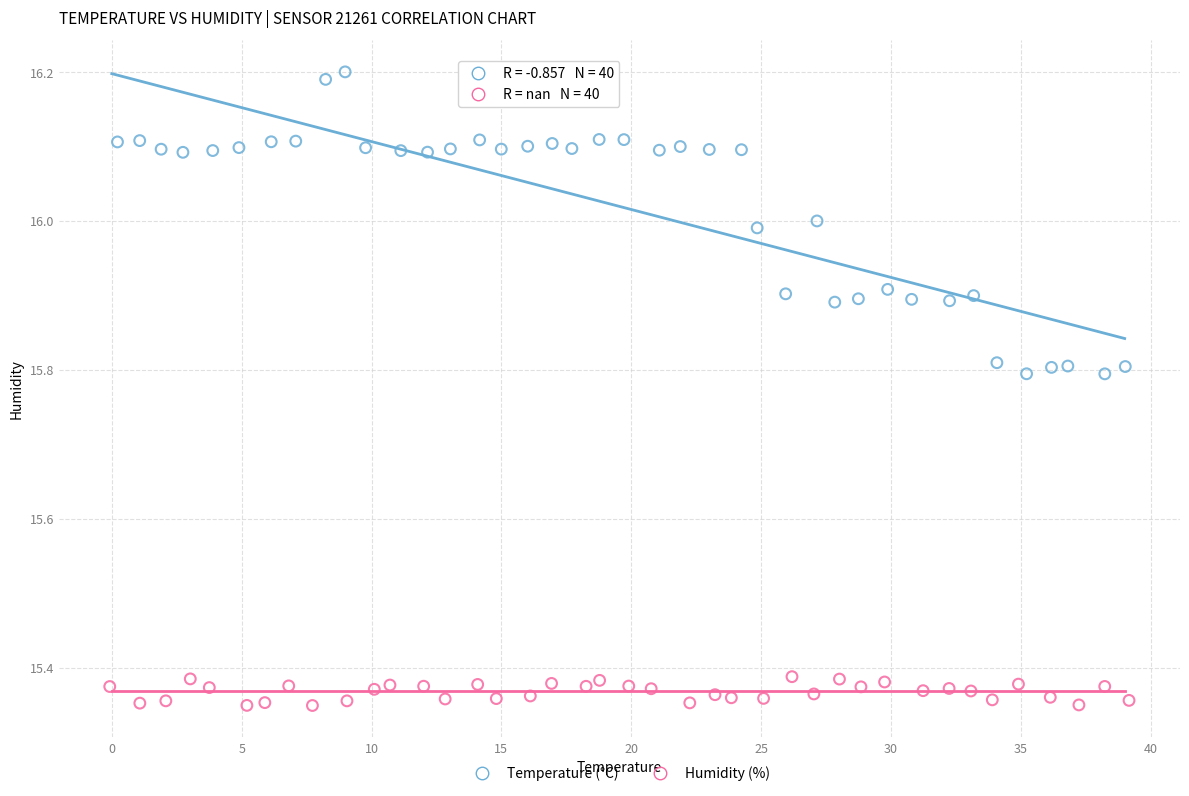

Which series reaches the minimum Y coordinate?

Humidity (%)